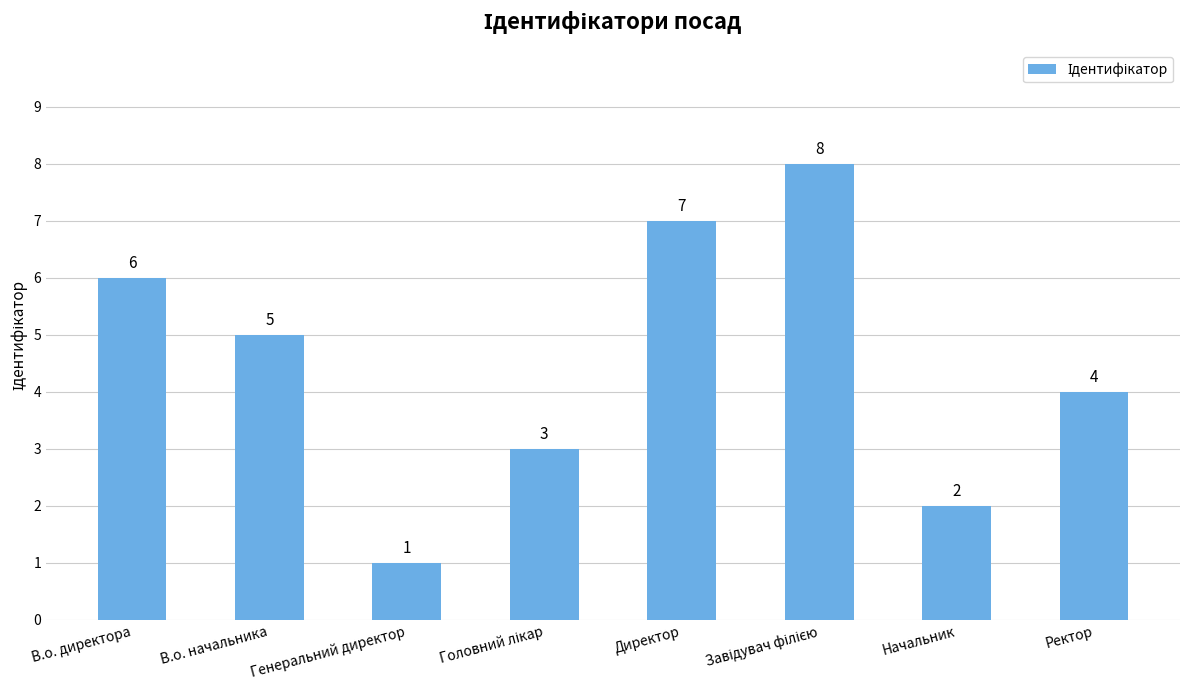

Which has a higher value, Начальник or Ректор?

Ректор